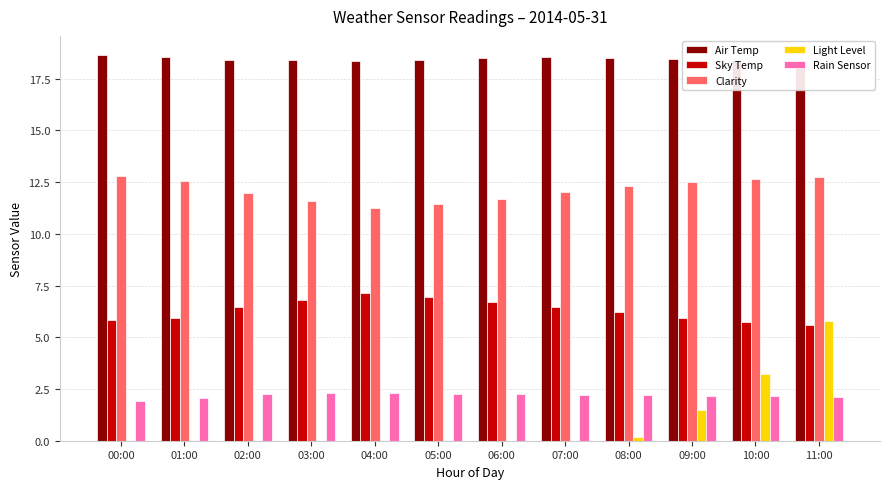

Which has a higher value, 03:00 or 00:00?

00:00